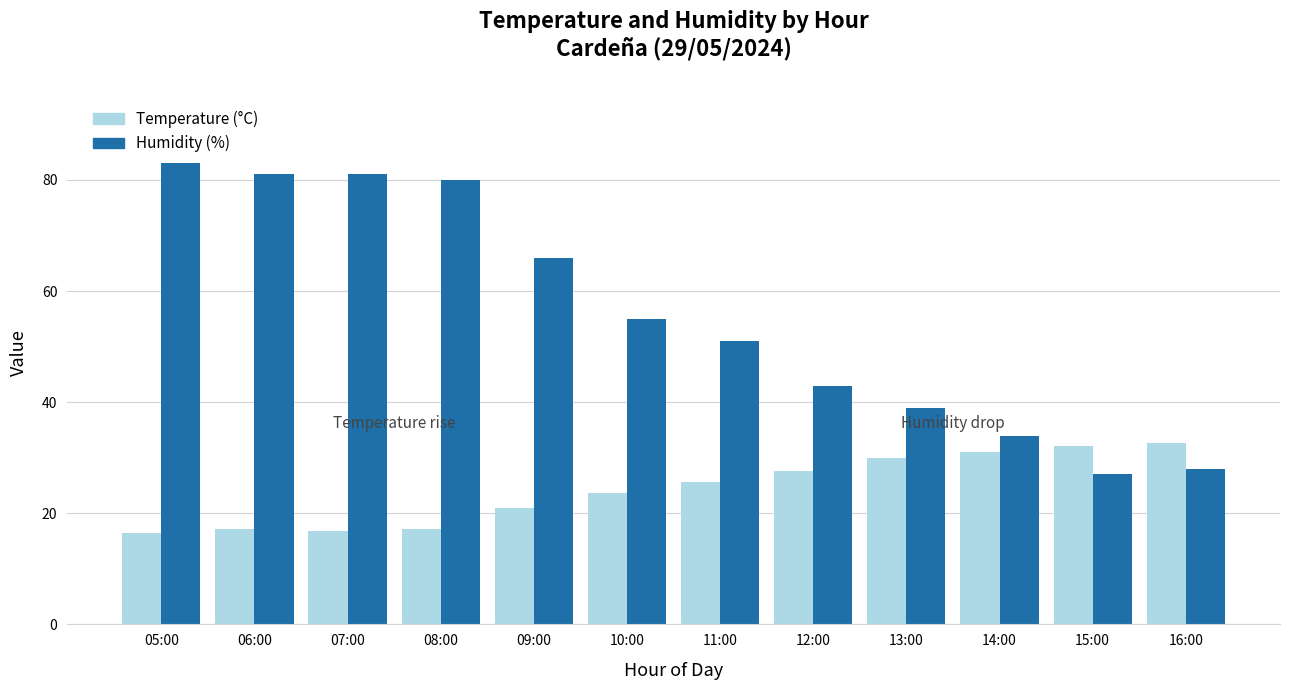

What are all the series names shown in the legend?

Temperature (°C), Humidity (%)